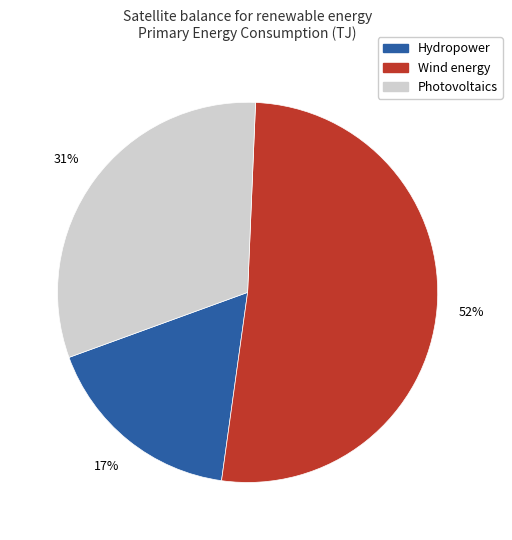

Rank the categories by value from lowest to highest.

Hydropower, Photovoltaics, Wind energy